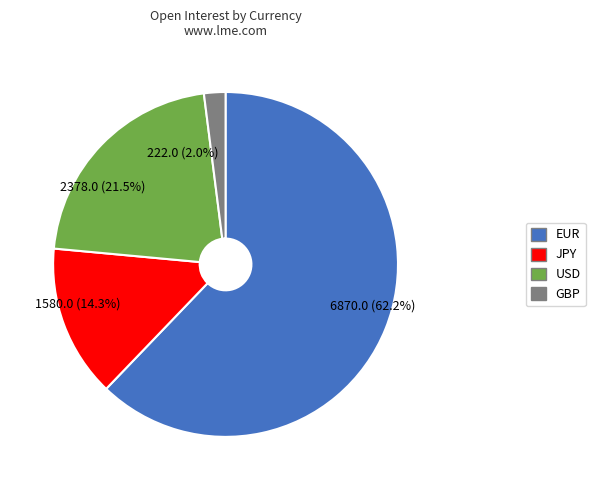

To the nearest percent, what percentage of the pie is EUR?

62%